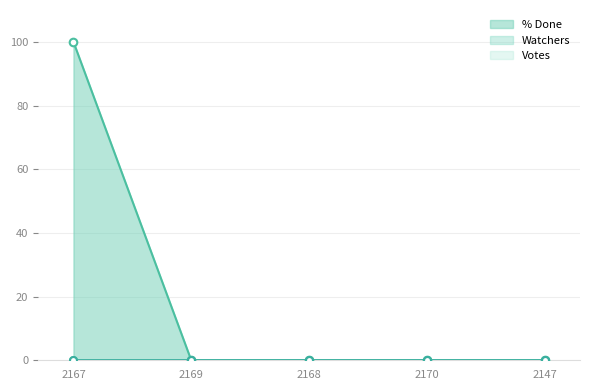

Which series has the largest Y range (max minus min)?

% Done